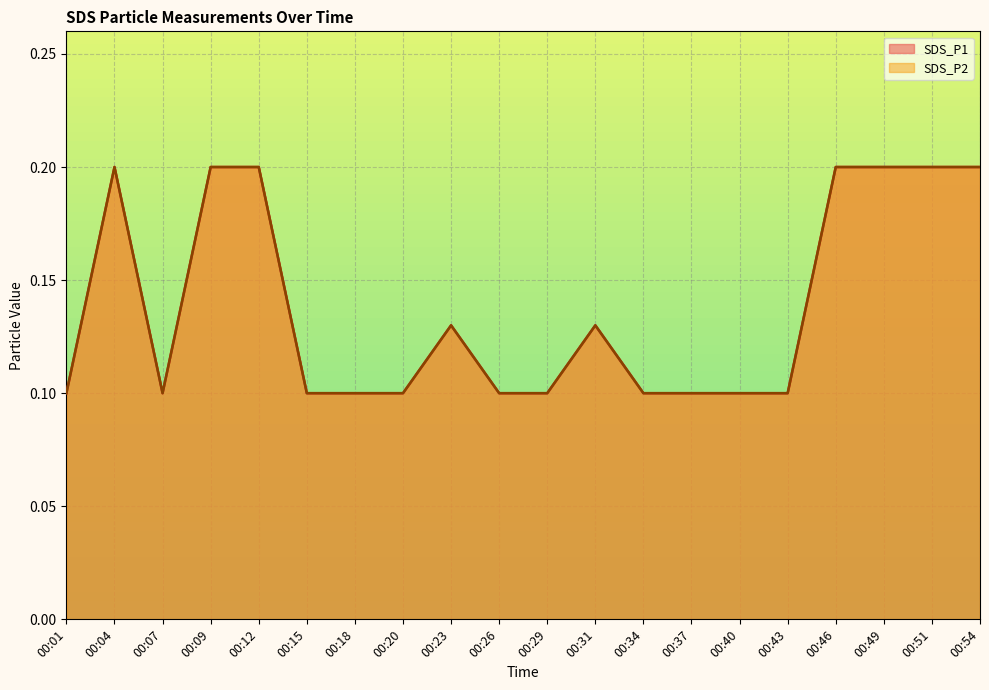

What is the value of the SDS_P2 point at the 20th from the left?

0.2